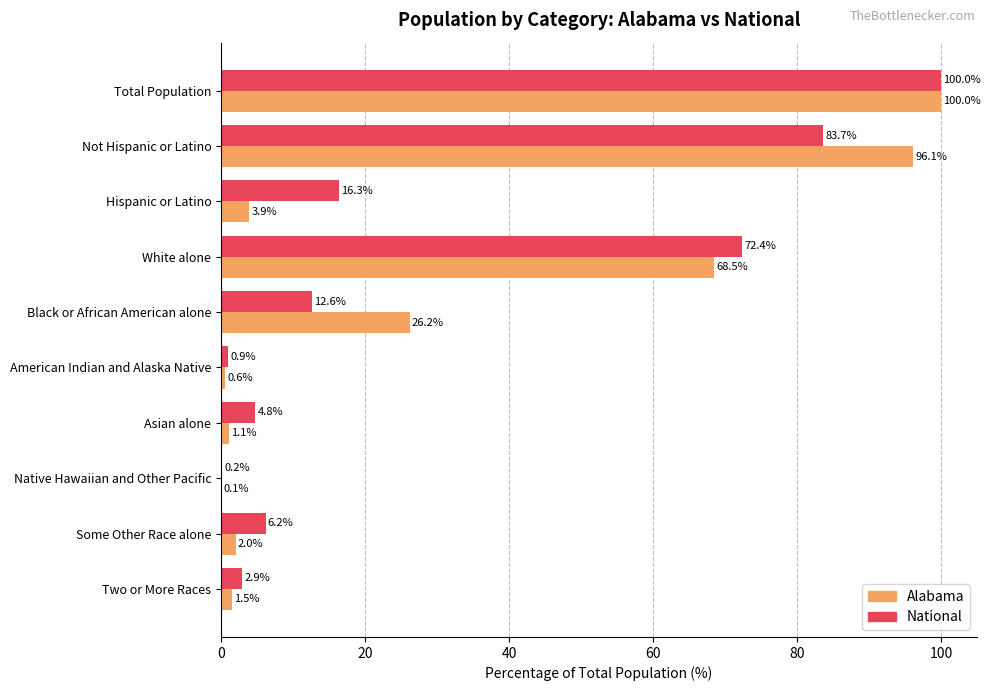

Between Total Population and Native Hawaiian and Other Pacific, which series saw the biggest shift?

Alabama